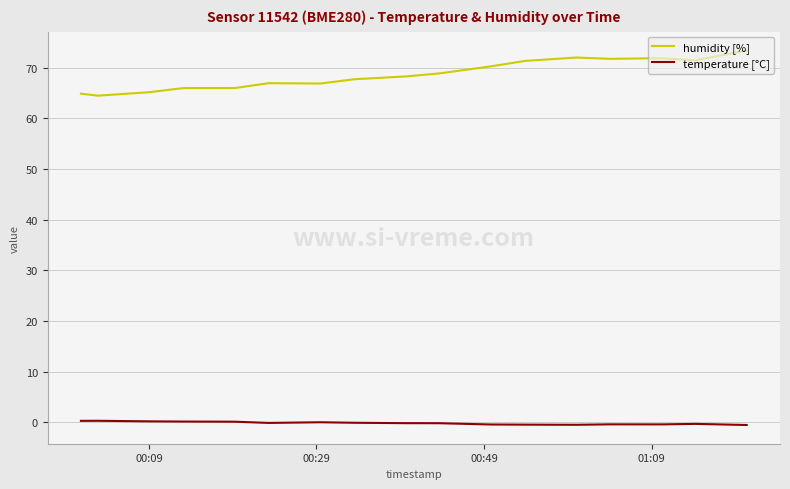

Which series has the widest spread of values?

humidity [%]